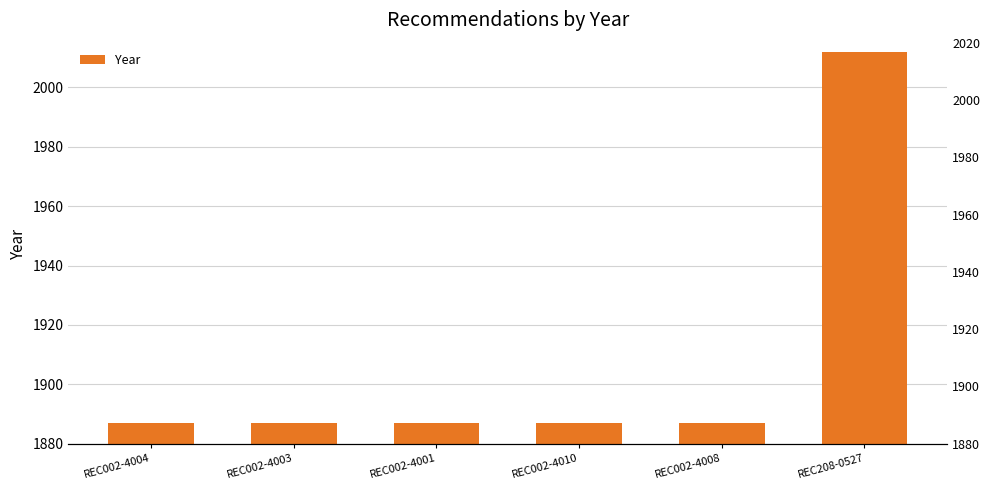

Rank the categories by value from lowest to highest.

REC002-4004, REC002-4003, REC002-4001, REC002-4010, REC002-4008, REC208-0527